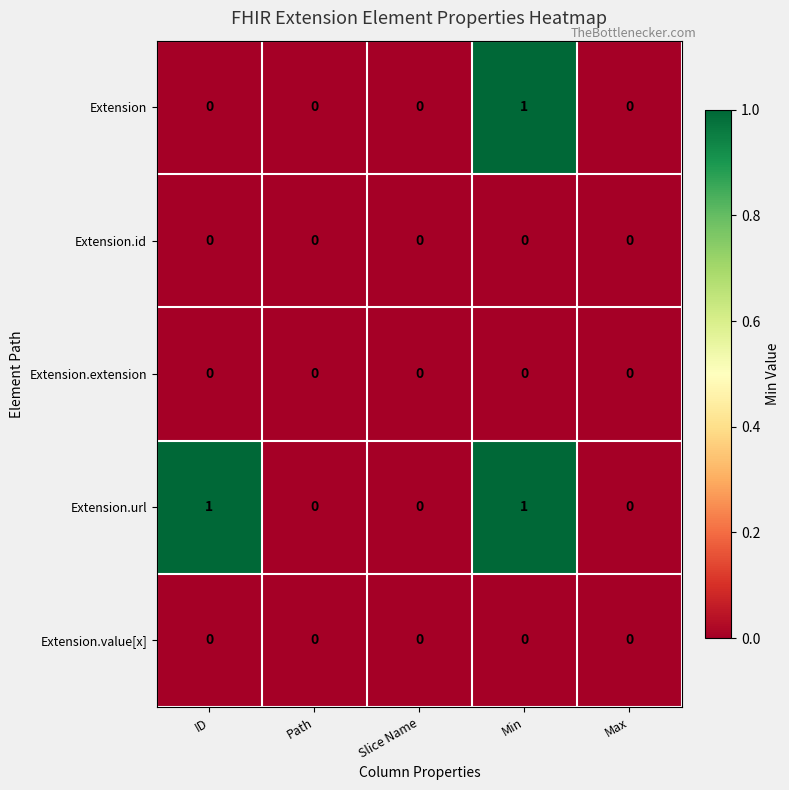

Is the value of Extension at Min greater than the value of Extension.value[x] at Min?

Yes